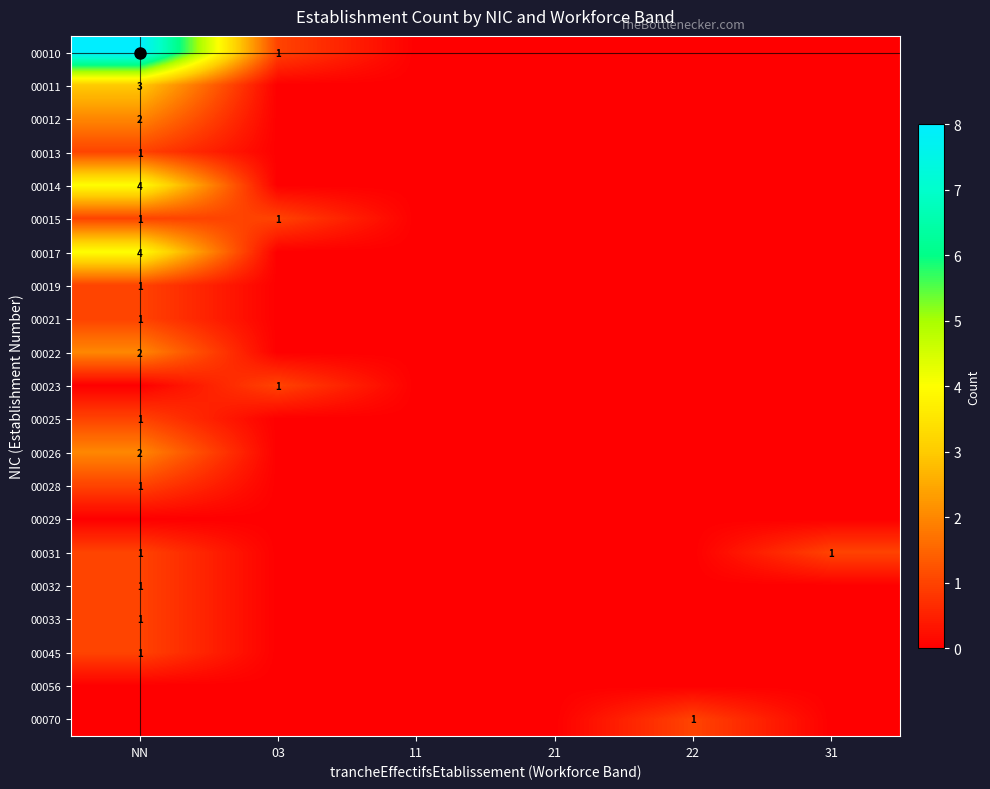

How many data points does each series have?

6